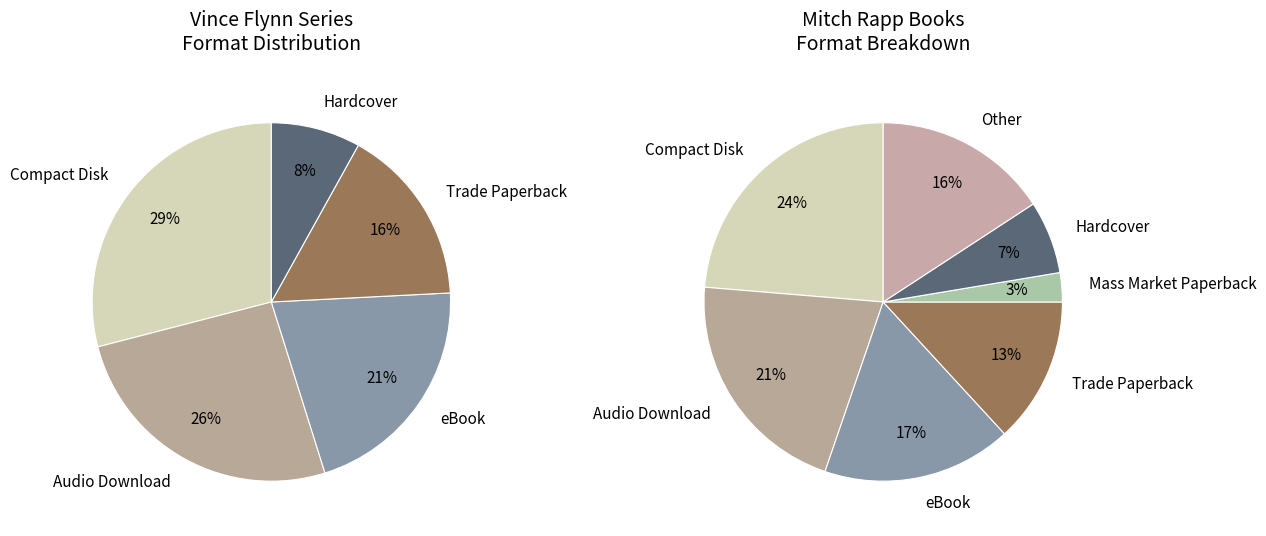

To the nearest percent, what is the average slice percentage?

14%